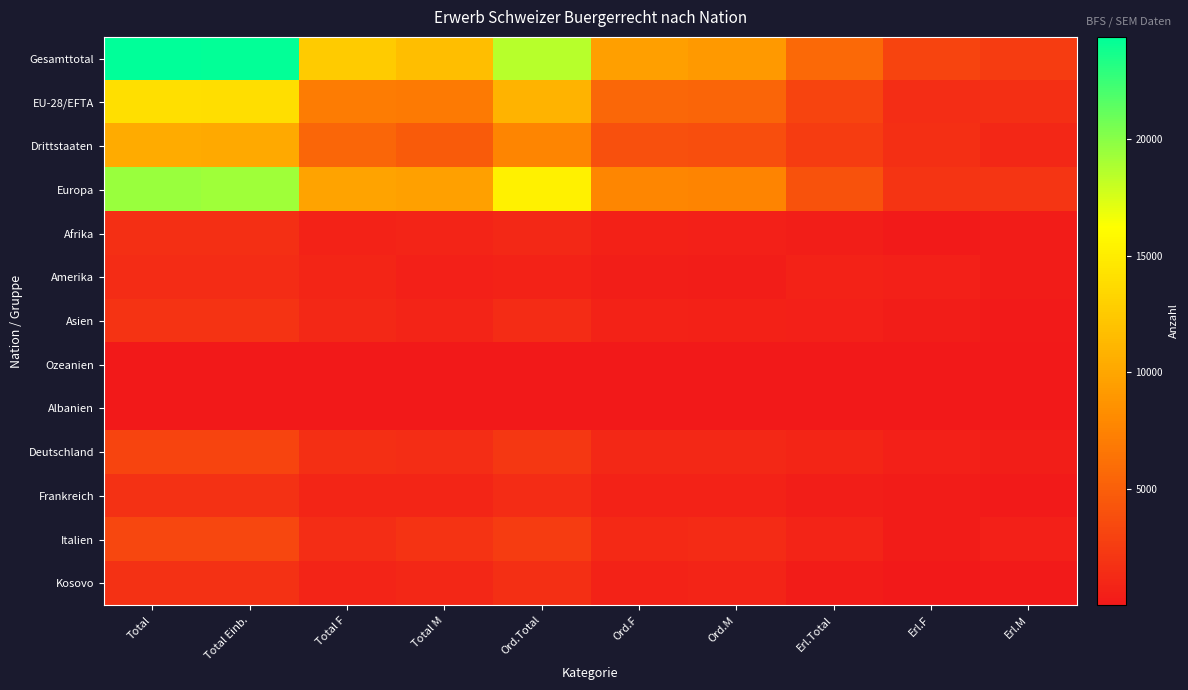

What is the greatest value displayed?

24394